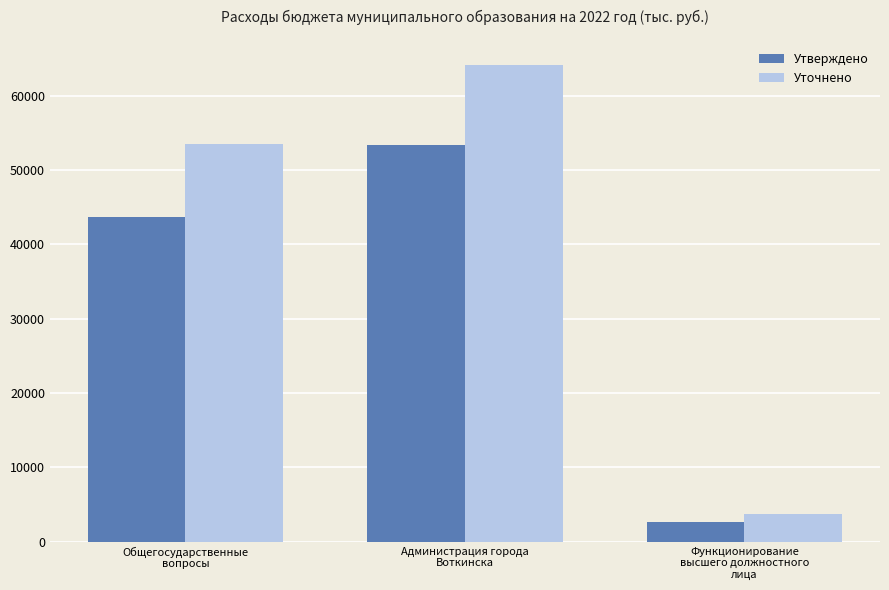

What is the total value across all series at Администрация города
Воткинска?

117454.1